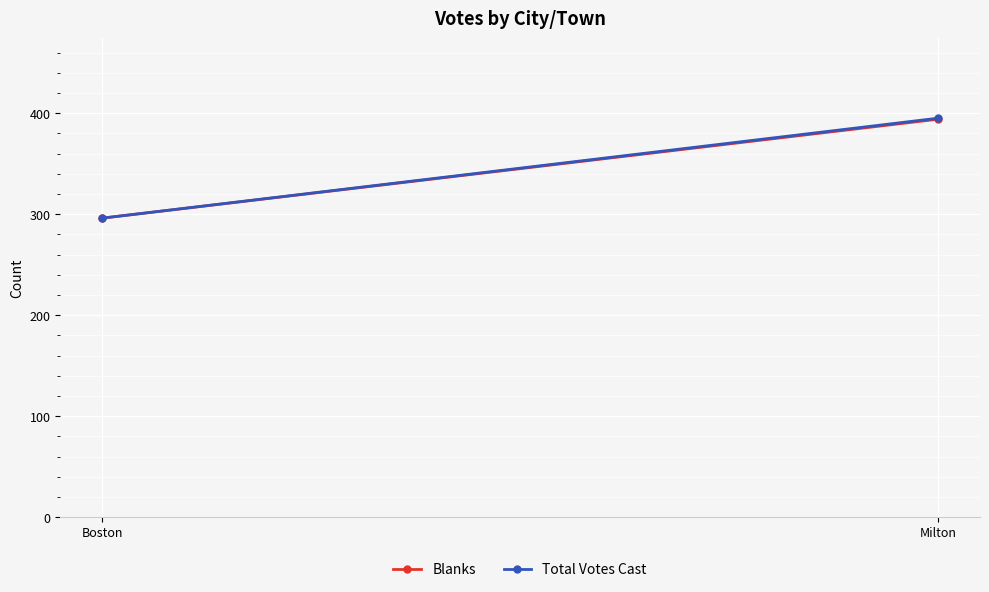

True or false: Blanks has a value of 394 at Milton.

True